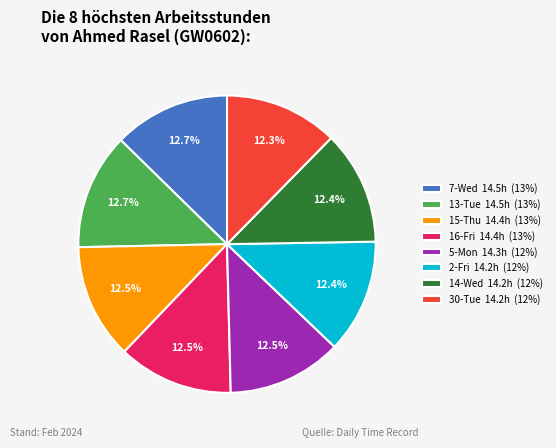

What percentage is NOT represented by 16-Fri 14.4h (13%)?

87.5%